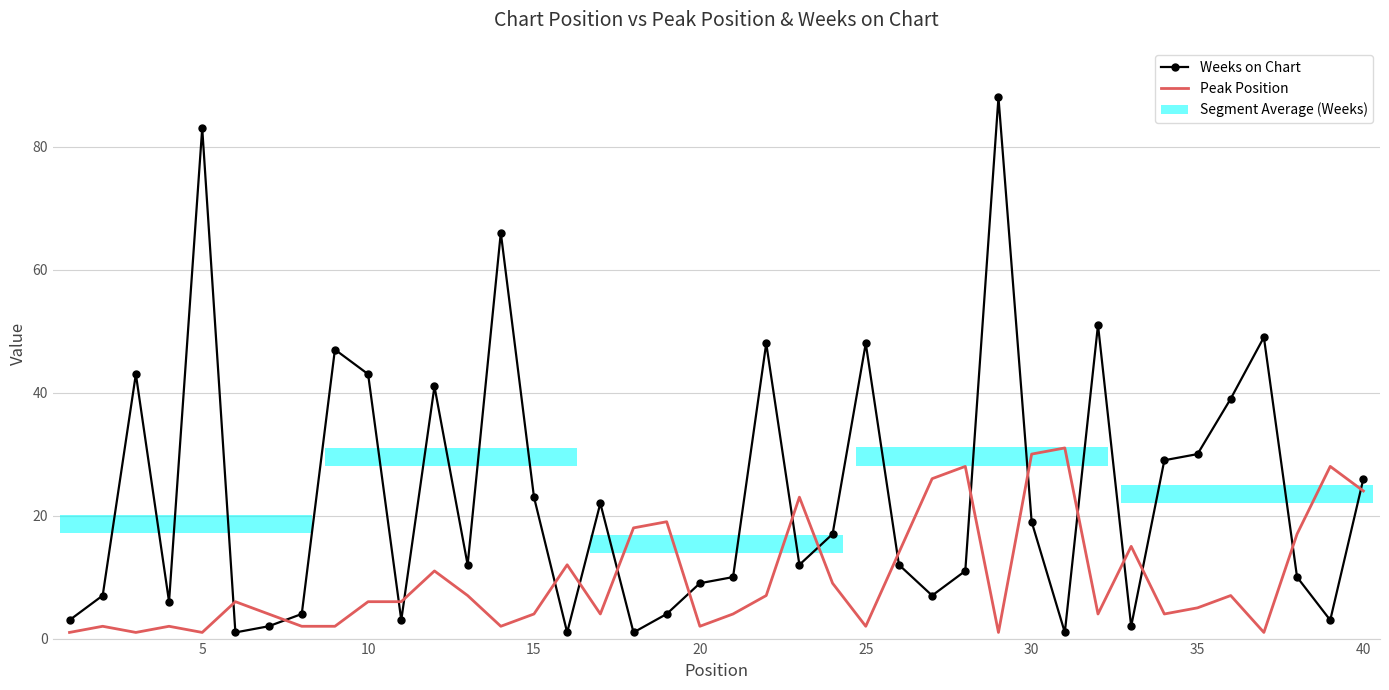

True or false: Peak Position and Weeks on Chart intersect in this chart.

True